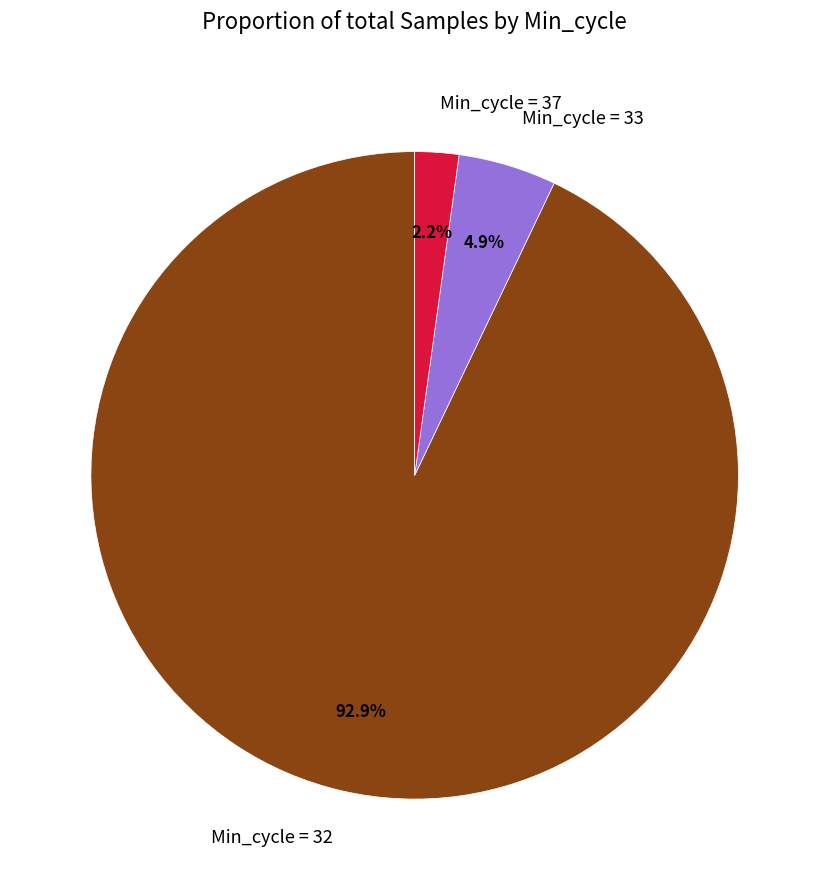

Which slice is the smallest?

Min_cycle = 37